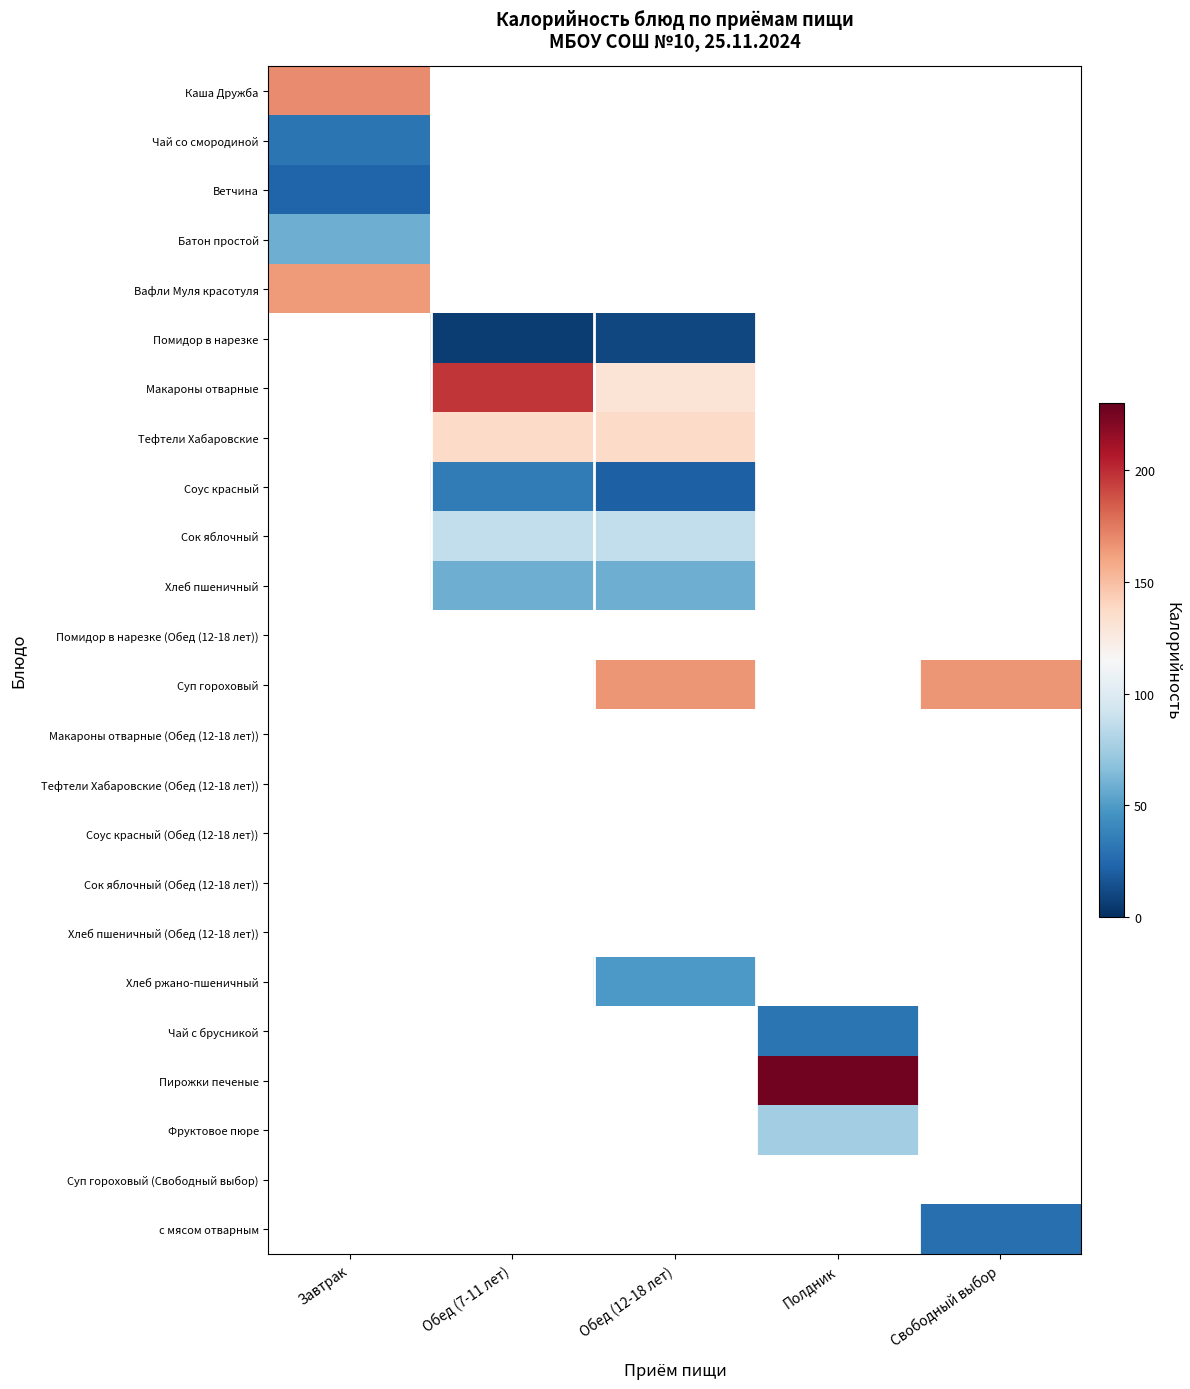

At which label does Ветчина reach its minimum?

Завтрак